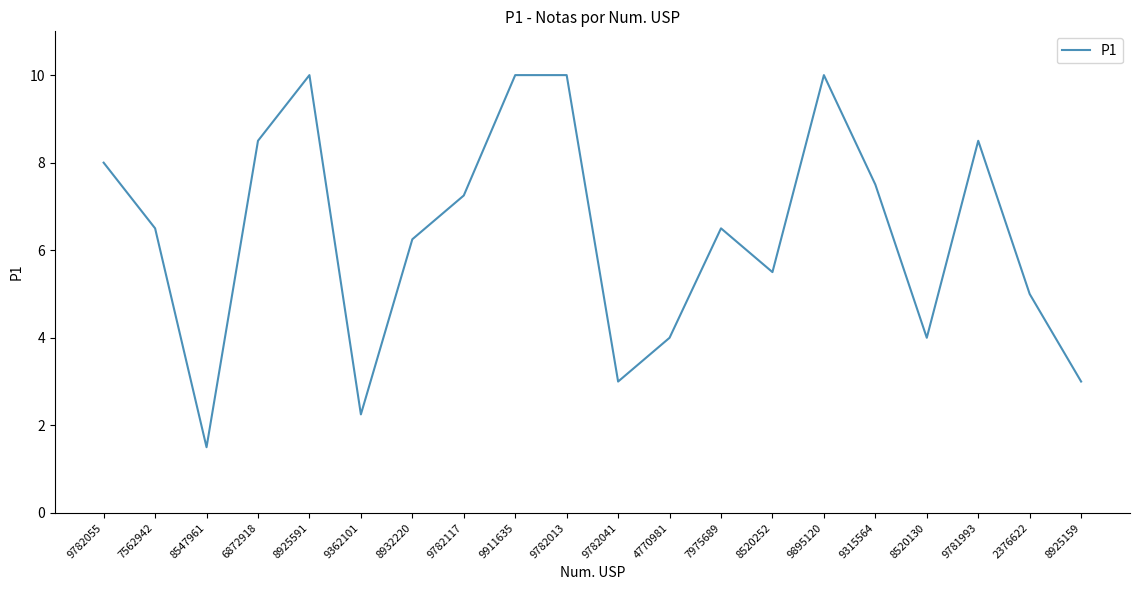

What position from the left is 9315564?

16